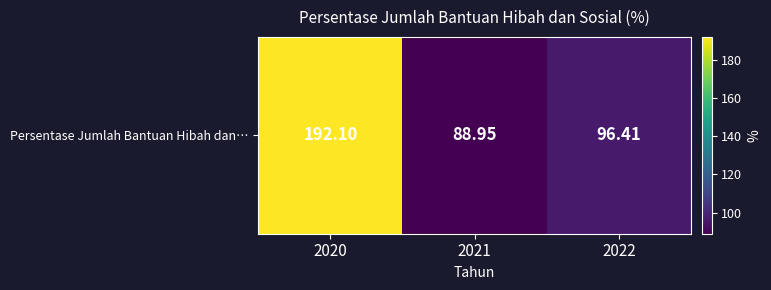

Where does the data first go above 96?

2020